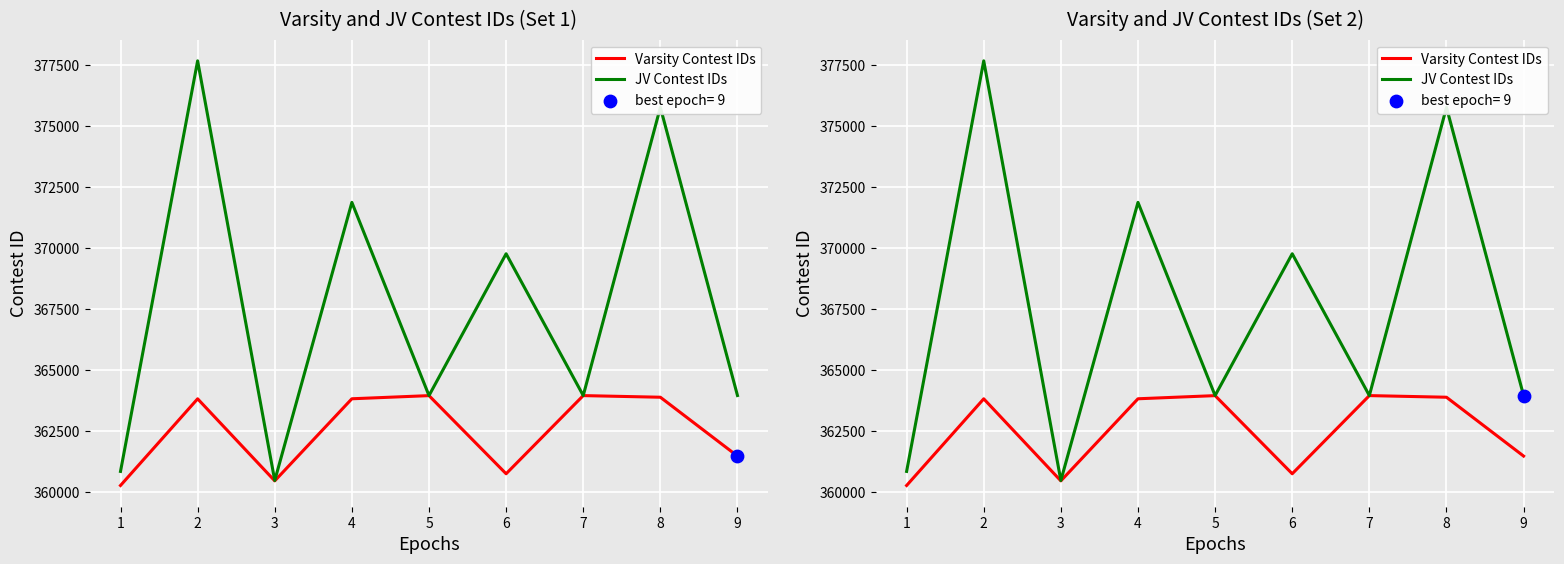

Which series reaches the maximum Y coordinate?

JV Contest IDs